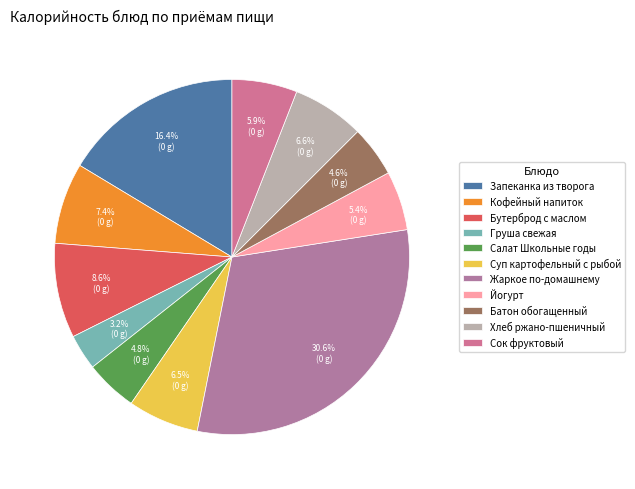

Count the number of slices in the pie.

11